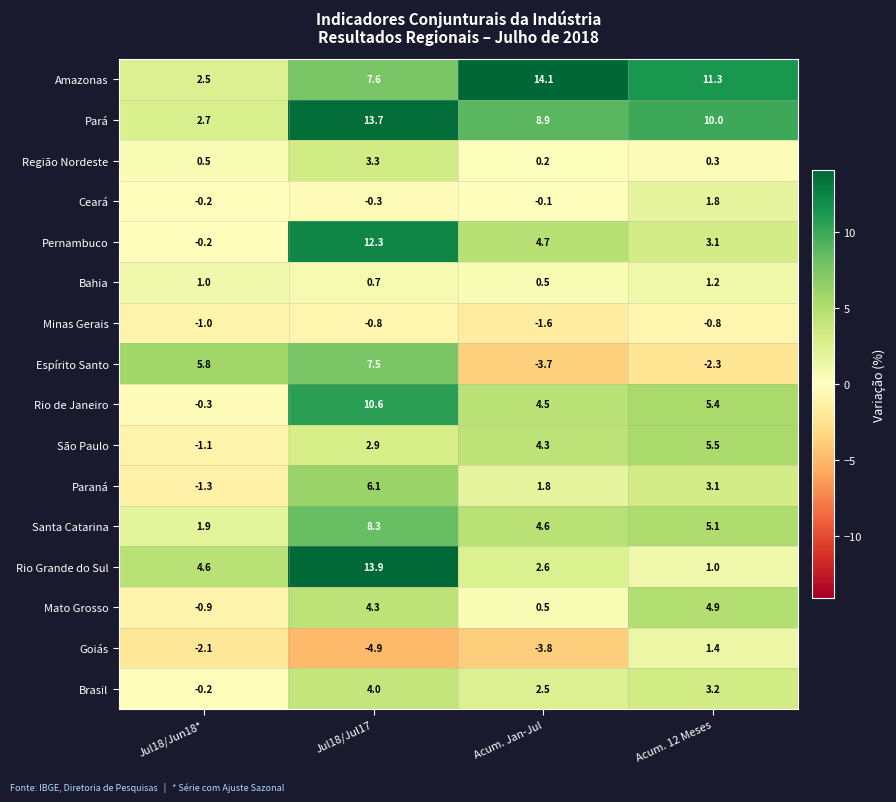

What is the greatest value displayed?

14.1